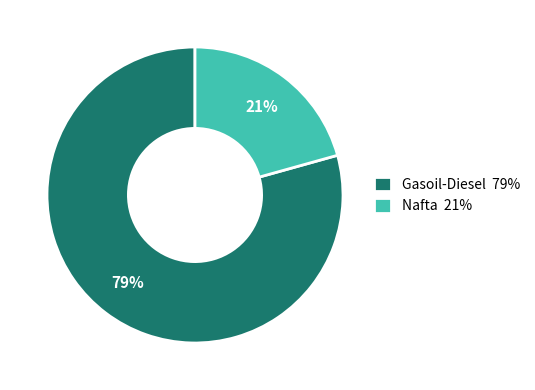

To the nearest percent, what is the combined percentage of Nafta 21% and Gasoil-Diesel 79%?

100%